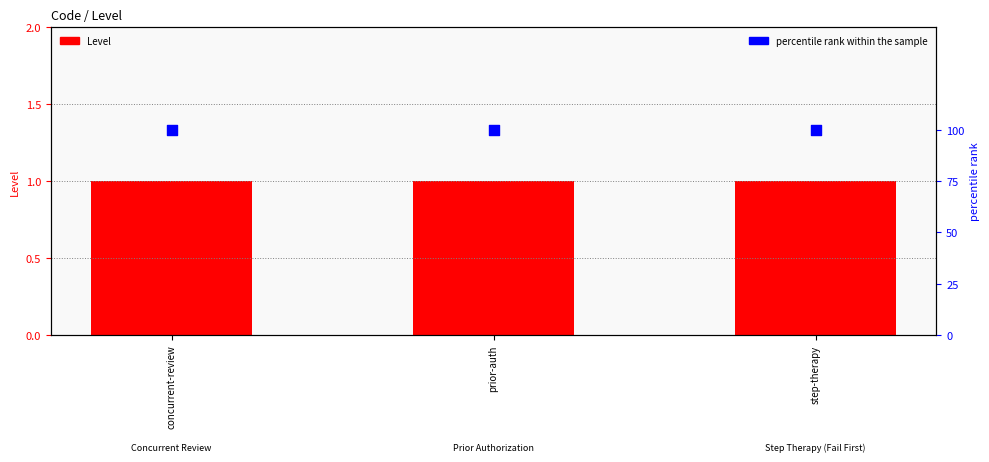

At which category is the sum across all series the highest?

concurrent-review